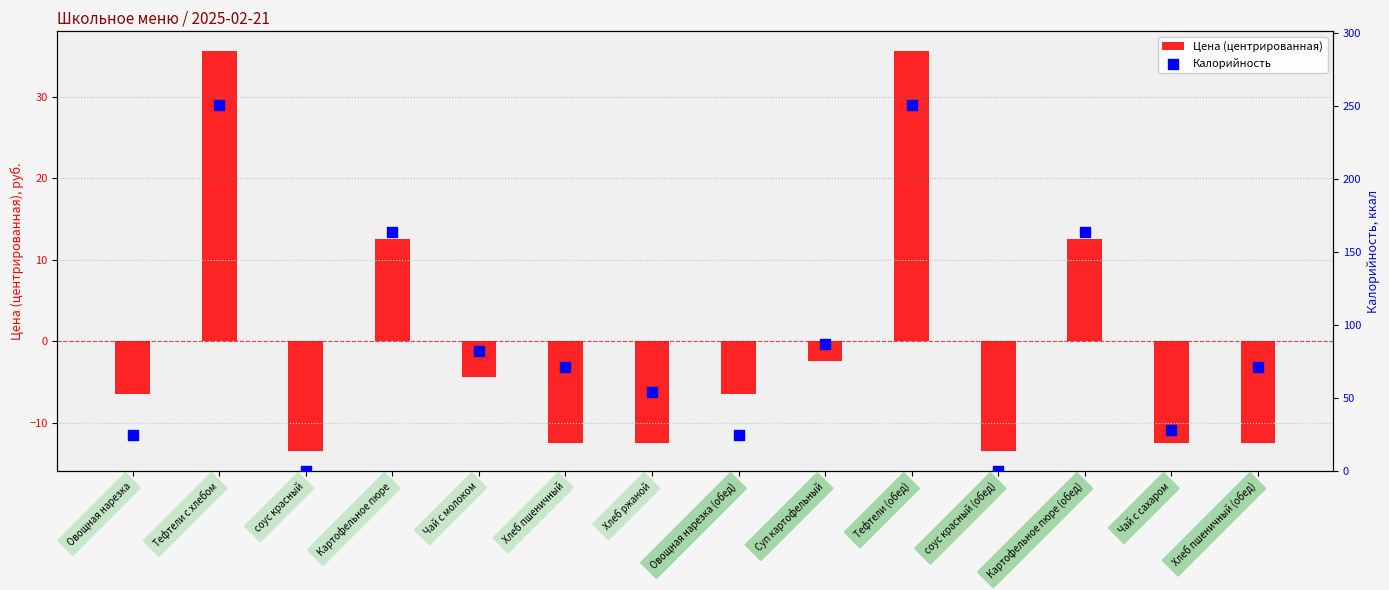

Which series has the largest total across all categories?

Калорийность